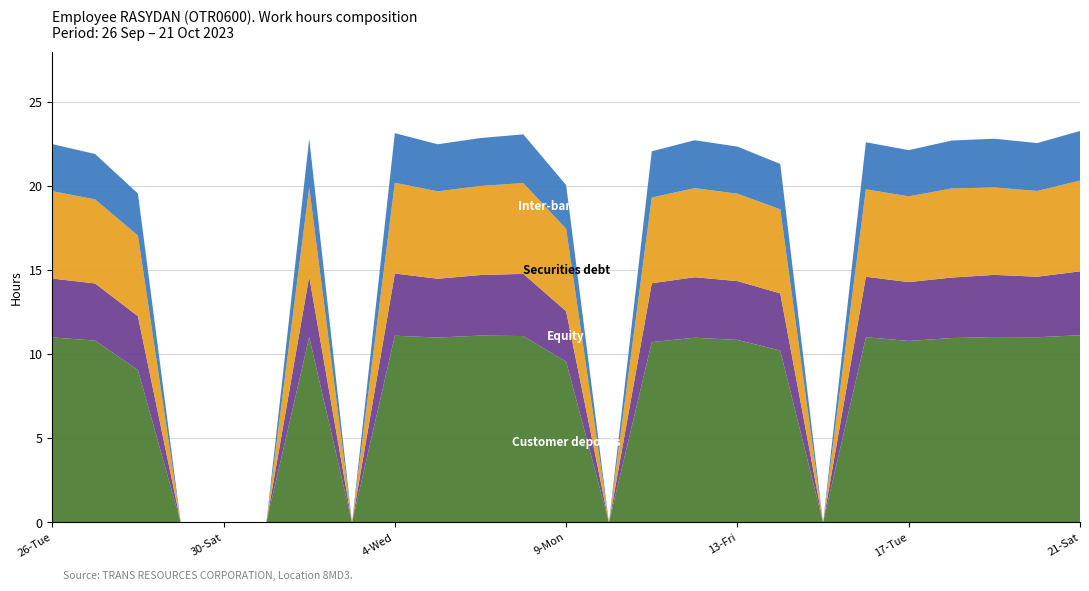

Reading right to left, transcribe all the data shown in this chart.

Customer deposits: 21-Sat=11.1	20-Fri=11.0	19-Thu=11.0	18-Wed=11.0	17-Tue=10.8	16-Mon=11.0	15-Sun=0.0	14-Sat=10.2	13-Fri=10.9	12-Thu=11.0	11-Wed=10.7	10-Tue=0.0	9-Mon=9.6	7-Sat=11.1	6-Fri=11.1	5-Thu=11.0	4-Wed=11.1	3-Tue=0.0	2-Mon=11.0	1-Sun=0.0	30-Sat=0.0	29-Fri=0.0	28-Thu=9.1	27-Wed=10.8	26-Tue=11.0
Equity: 21-Sat=3.8	20-Fri=3.6	19-Thu=3.7	18-Wed=3.6	17-Tue=3.5	16-Mon=3.6	15-Sun=0.0	14-Sat=3.4	13-Fri=3.5	12-Thu=3.6	11-Wed=3.5	10-Tue=0.0	9-Mon=3.0	7-Sat=3.7	6-Fri=3.6	5-Thu=3.5	4-Wed=3.7	3-Tue=0.0	2-Mon=3.6	1-Sun=0.0	30-Sat=0.0	29-Fri=0.0	28-Thu=3.2	27-Wed=3.4	26-Tue=3.5
Securities debt: 21-Sat=5.4	20-Fri=5.1	19-Thu=5.2	18-Wed=5.3	17-Tue=5.1	16-Mon=5.2	15-Sun=0.0	14-Sat=5.0	13-Fri=5.2	12-Thu=5.3	11-Wed=5.1	10-Tue=0.0	9-Mon=4.9	7-Sat=5.4	6-Fri=5.3	5-Thu=5.2	4-Wed=5.4	3-Tue=0.0	2-Mon=5.3	1-Sun=0.0	30-Sat=0.0	29-Fri=0.0	28-Thu=4.8	27-Wed=5.0	26-Tue=5.2
Inter-bank loans: 21-Sat=3.0	20-Fri=2.9	19-Thu=2.9	18-Wed=2.9	17-Tue=2.8	16-Mon=2.8	15-Sun=0.0	14-Sat=2.7	13-Fri=2.8	12-Thu=2.9	11-Wed=2.8	10-Tue=0.0	9-Mon=2.6	7-Sat=2.9	6-Fri=2.9	5-Thu=2.8	4-Wed=3.0	3-Tue=0.0	2-Mon=2.9	1-Sun=0.0	30-Sat=0.0	29-Fri=0.0	28-Thu=2.5	27-Wed=2.7	26-Tue=2.8